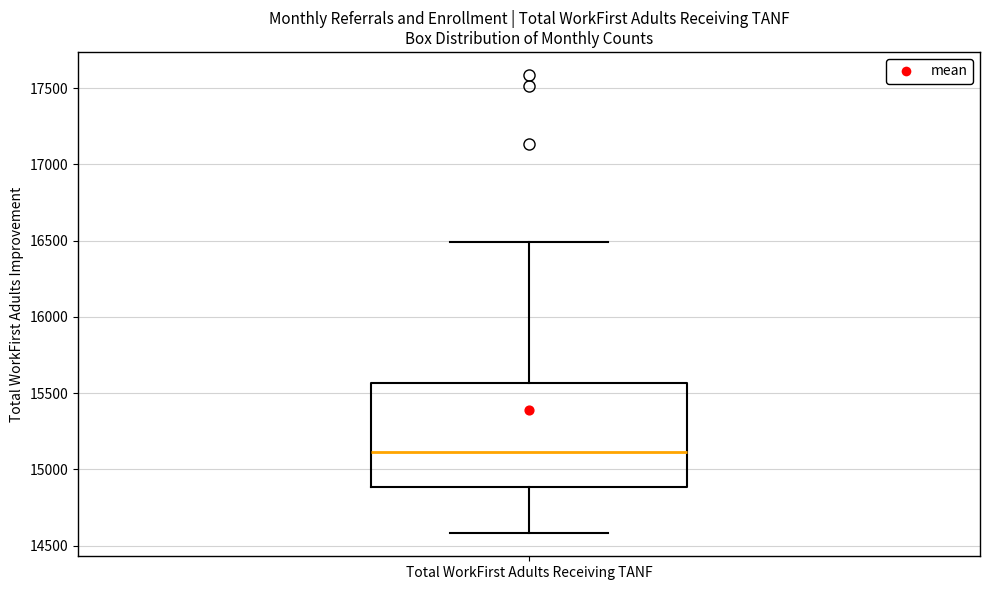

Read this box plot against the y-axis: the position of the median line, the range covered by the box, and the ends of both whiskers. The values are not printed on the chart, so give them approximately, as read against the axis.

median 15100, box 14900 to 15550, whiskers 14600 to 16500